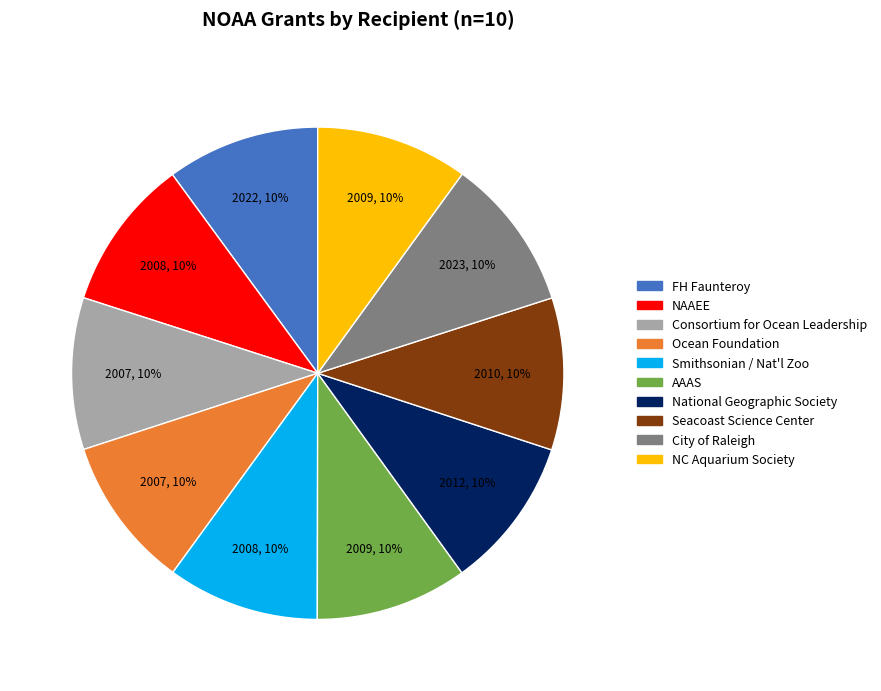

Is it true that Seacoast Science Center is 10% of the pie?

True